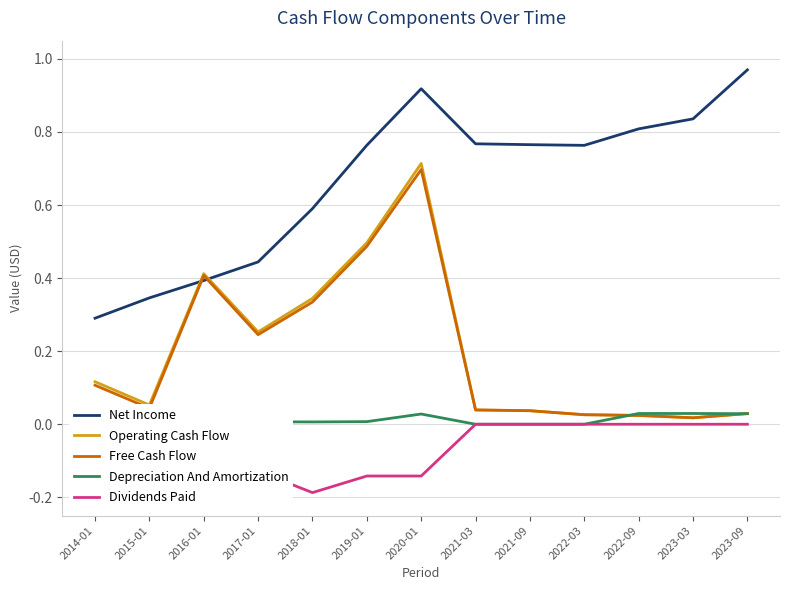

Between 2014-01 and 2020-01, which series saw the biggest shift?

Net Income